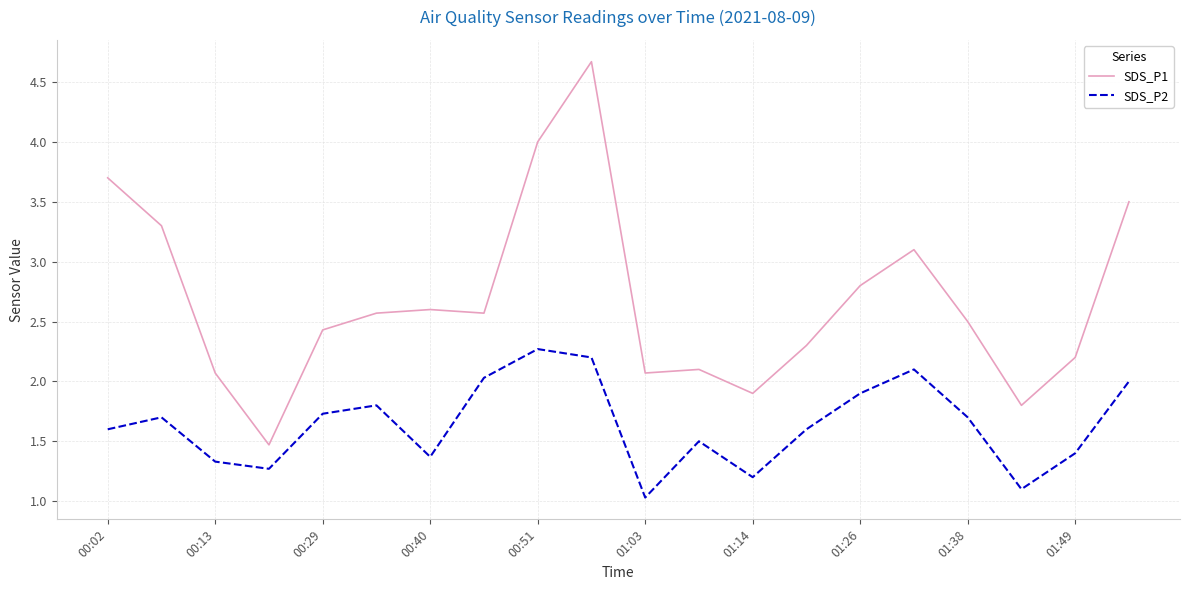

Rank the series by their maximum value, from lowest to highest.

SDS_P2, SDS_P1